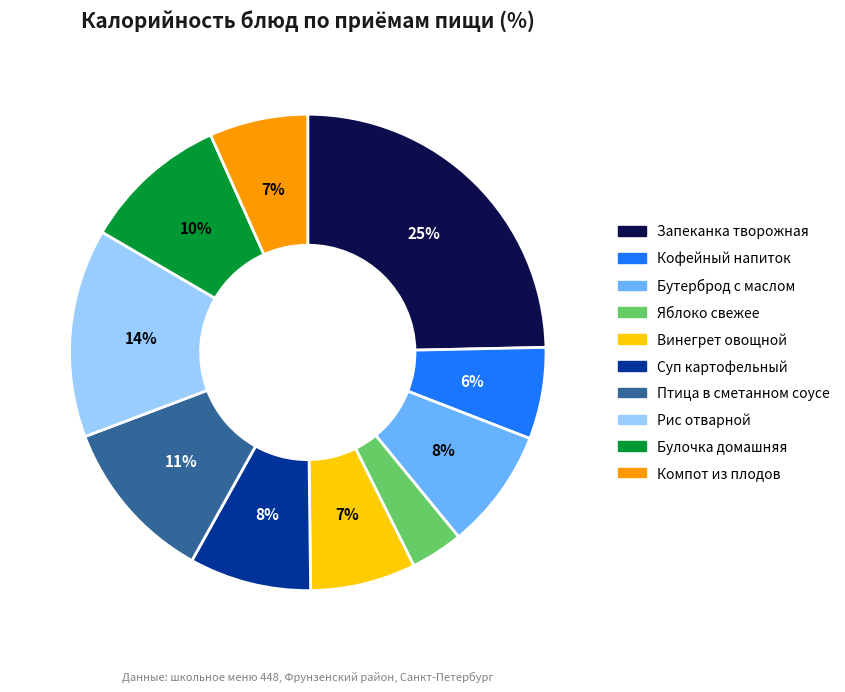

To the nearest percent, what is the average slice percentage?

10%